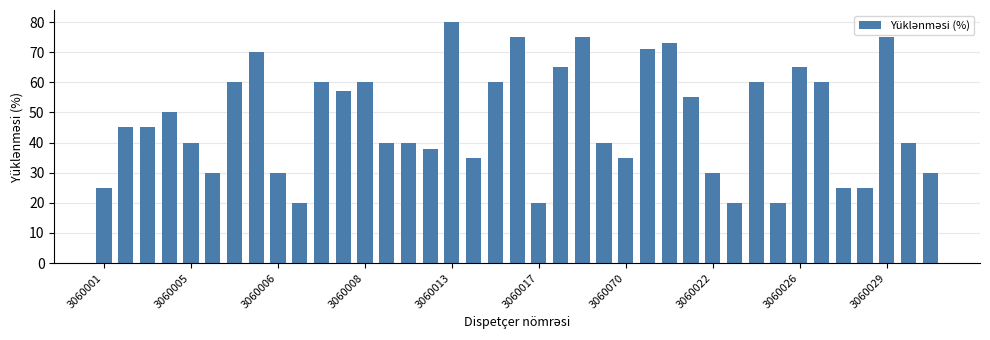

What is the sum of all values?

1844